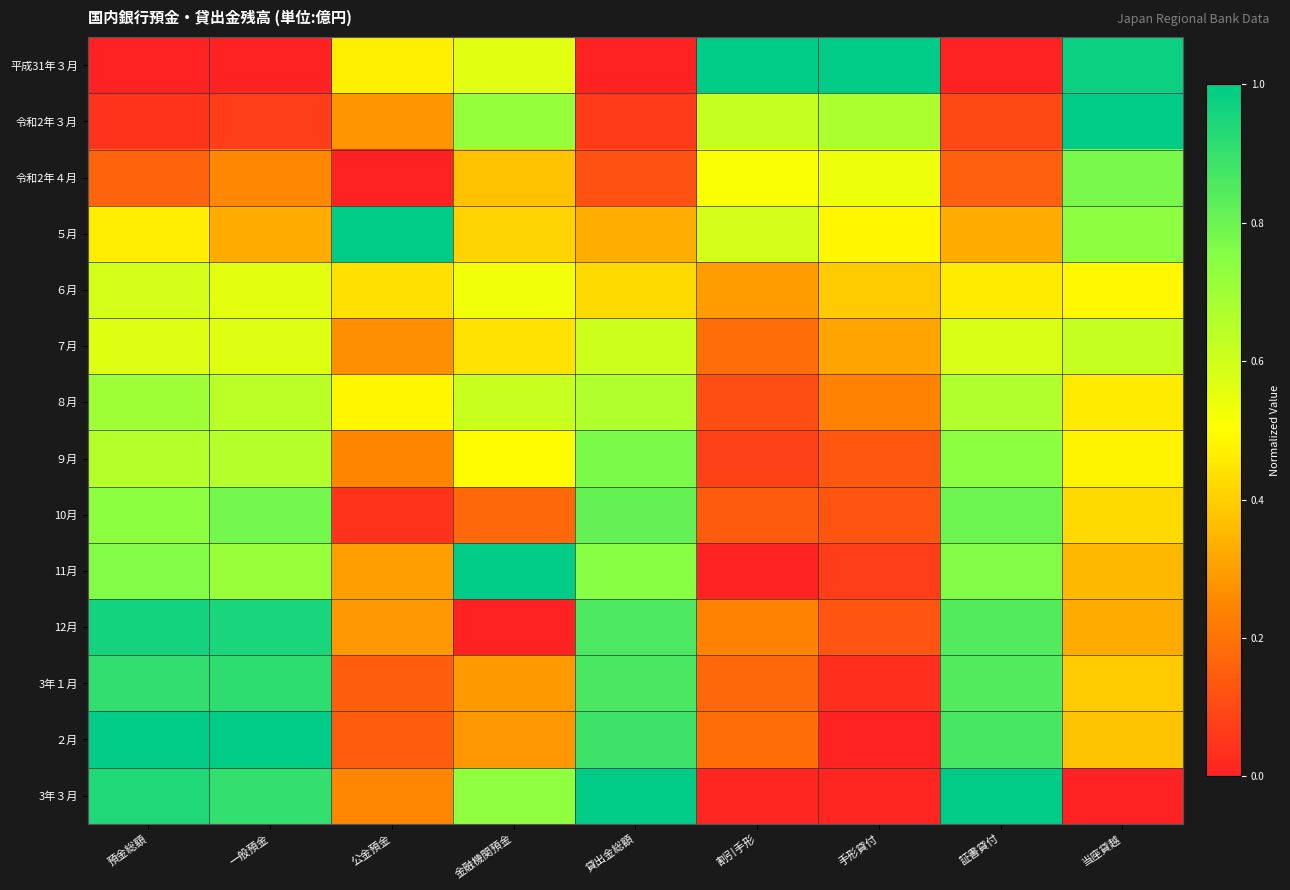

At which category is the sum across all series the highest?

預金総額